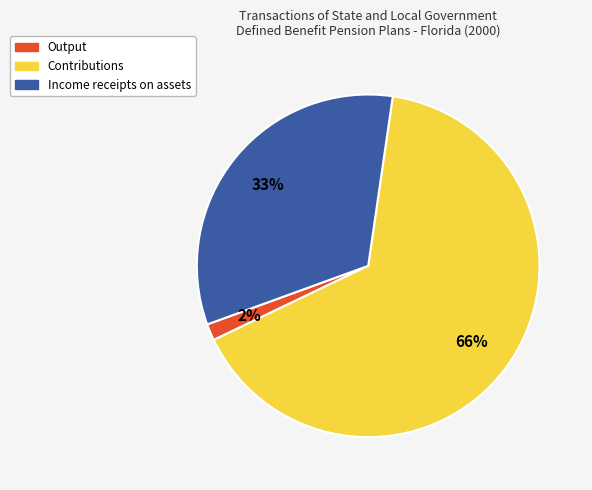

How many segments does this pie chart have?

3